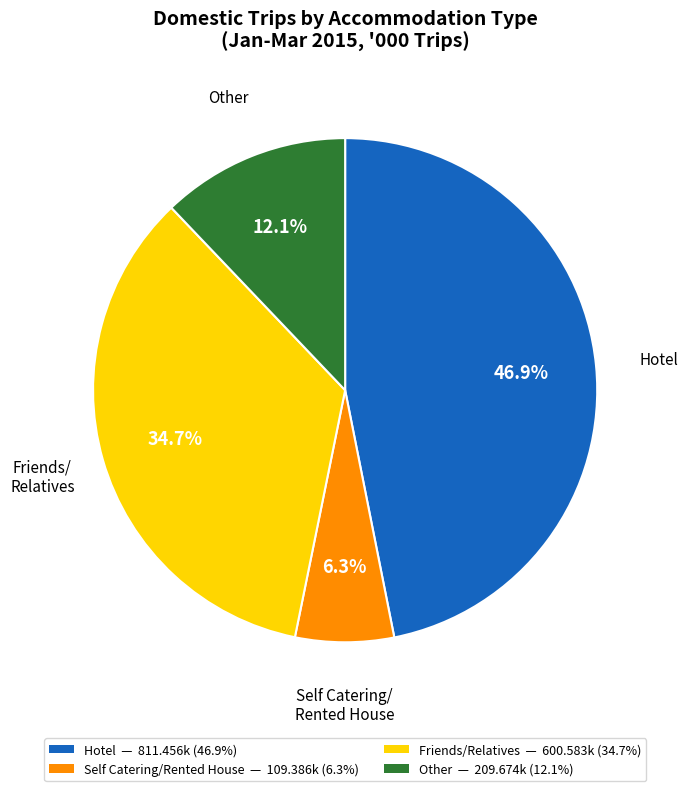

What portion of the pie excludes Other?

87.9%